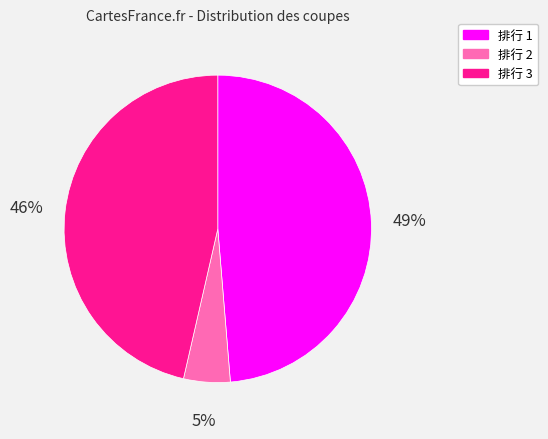

How many slices are in this pie chart?

3